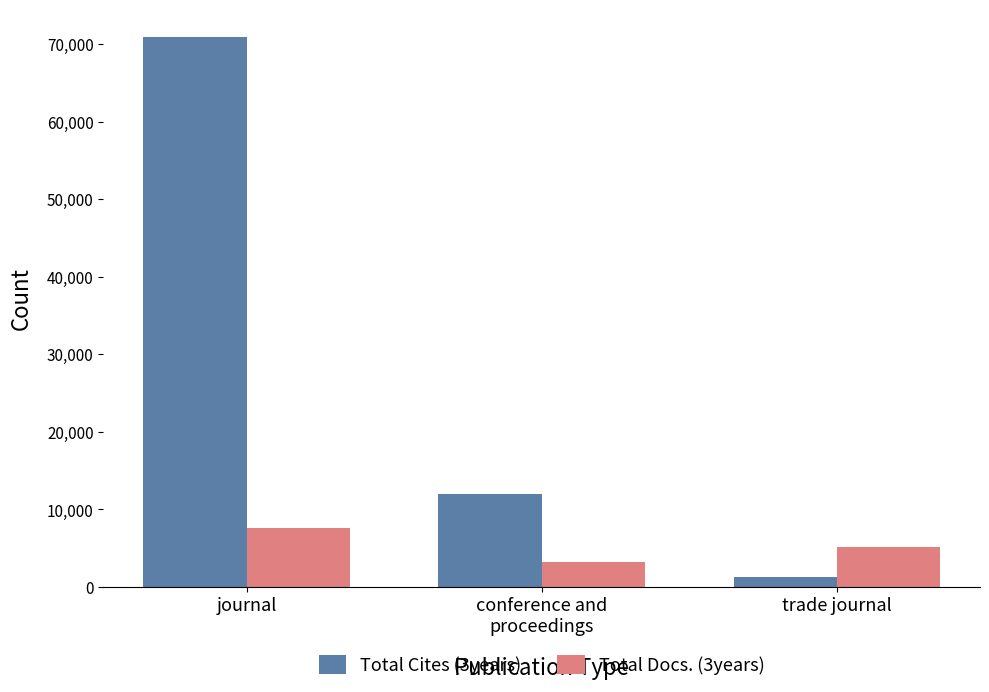

What is the difference between the maximum and minimum values in the Total Cites (3years) series?

69576